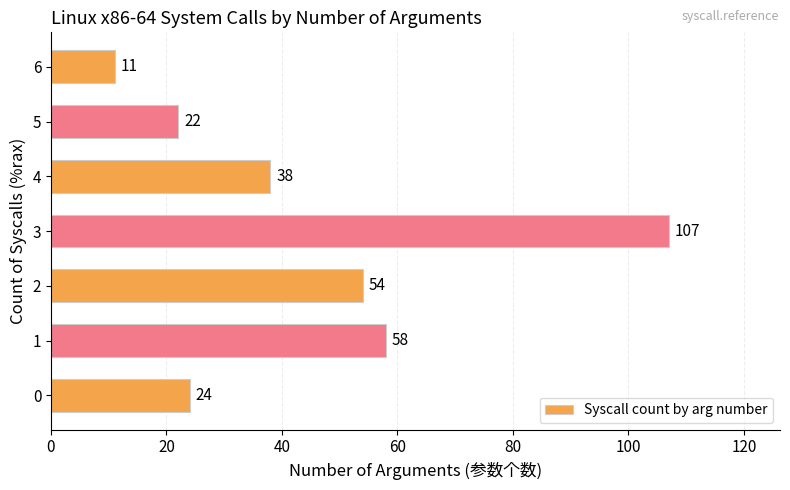

What is the change in value from 1 to 6?

-47